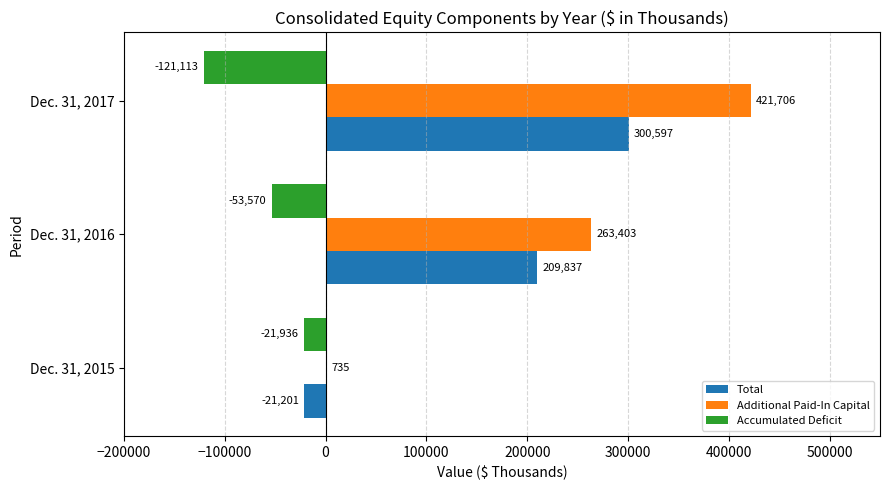

What is the highest value of the Accumulated Deficit series?

-21936